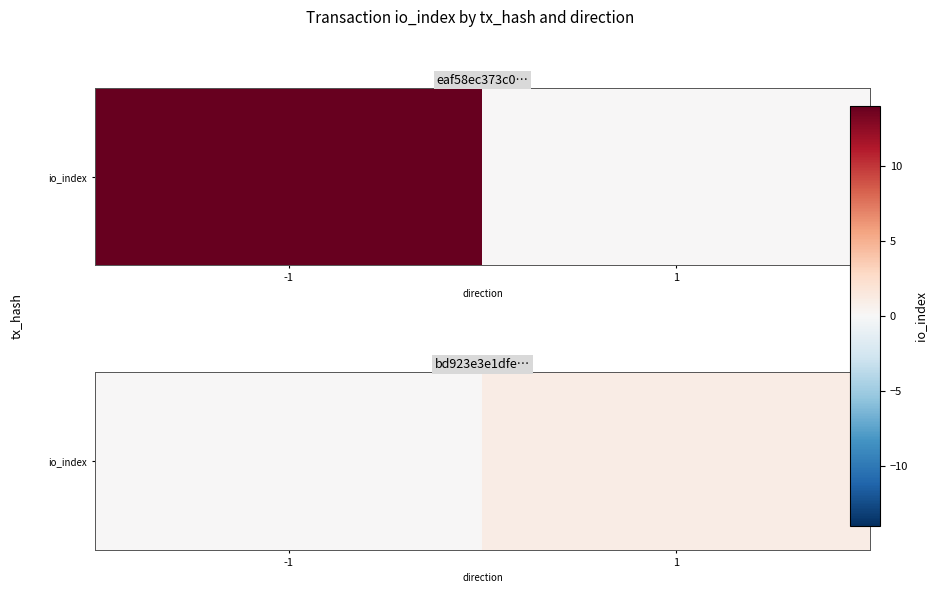

At which category does the chart reach its minimum across all series?

-1